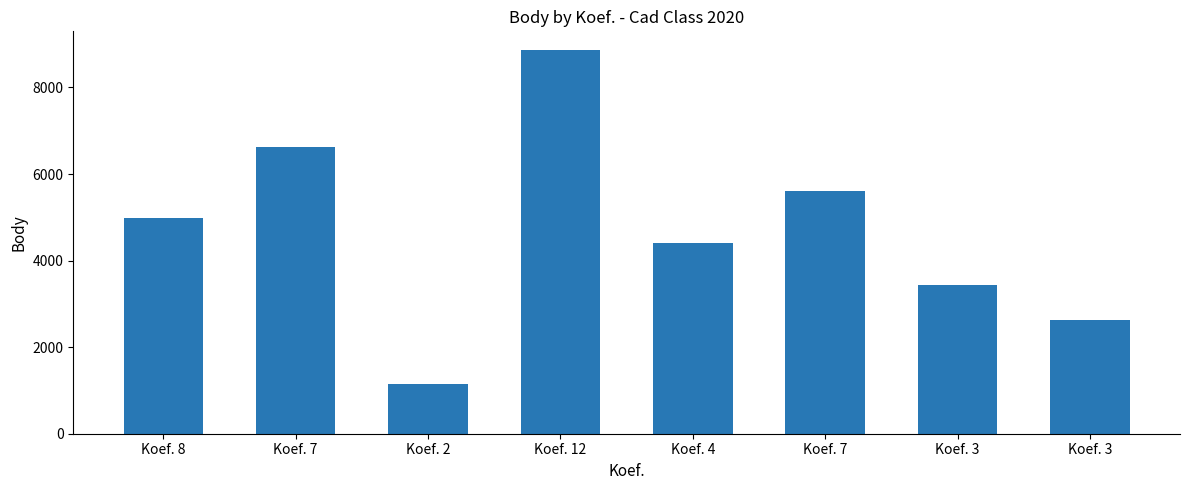

What is the maximum value shown in the chart?

8854